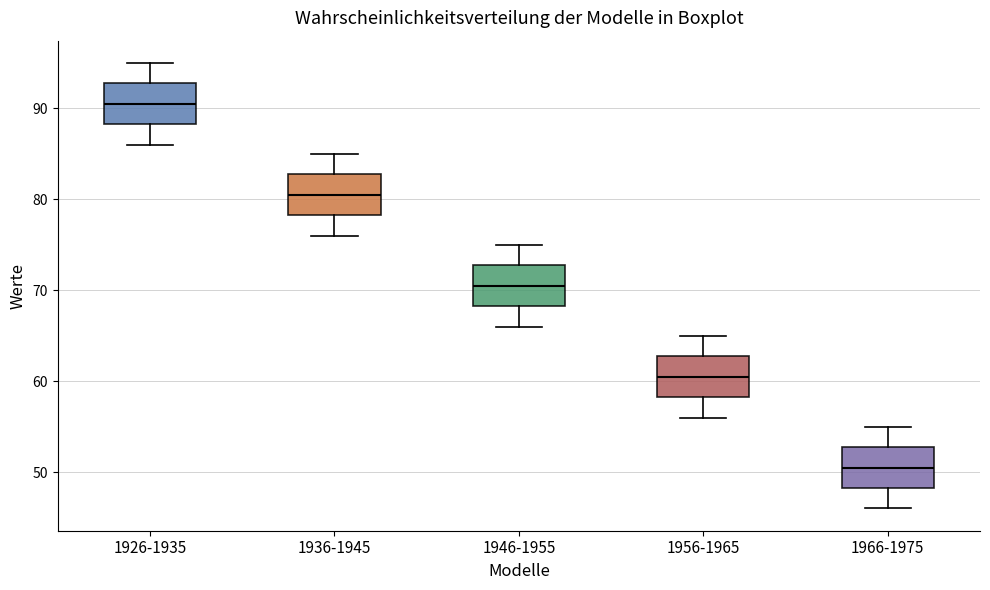

Reading left to right, transcribe this box plot: for each box, give where its median line is, the range the box spans, and where its two whiskers end, as read against the y-axis. The values are not printed on the chart, so give them approximately, as read against the axis.

1926-1935: median 91, box 88 to 93, whiskers 86 to 95
1936-1945: median 81, box 78 to 83, whiskers 76 to 85
1946-1955: median 71, box 68 to 73, whiskers 66 to 75
1956-1965: median 61, box 58 to 63, whiskers 56 to 65
1966-1975: median 51, box 48 to 53, whiskers 46 to 55